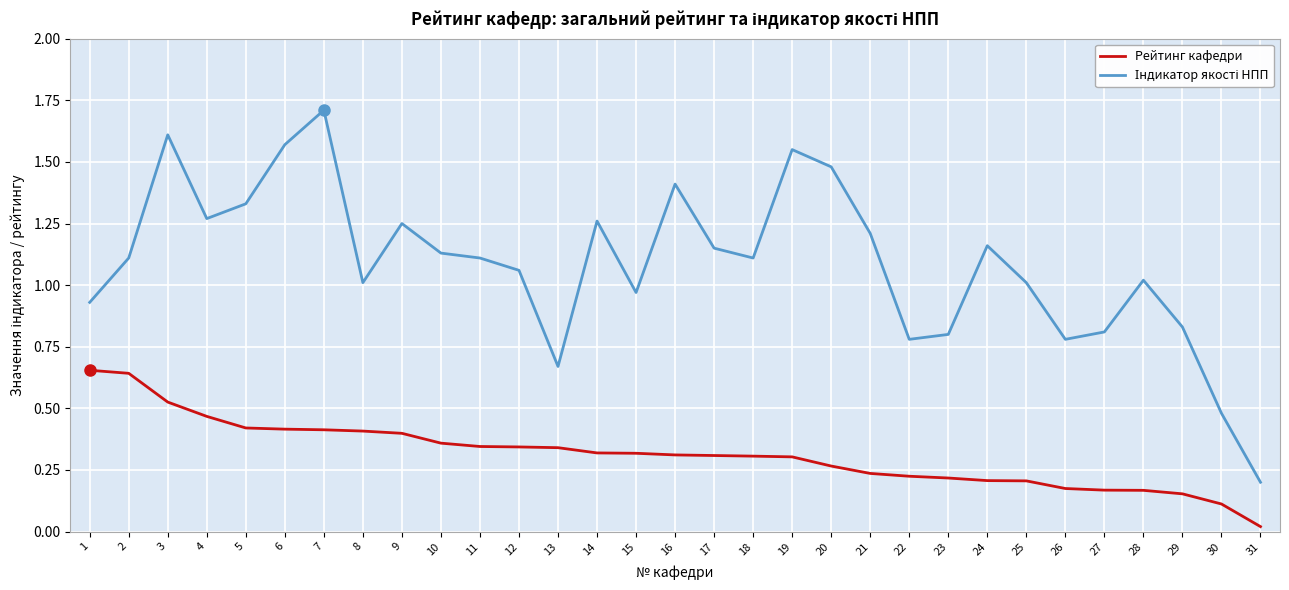

What is the total value across all series at 19?

1.9